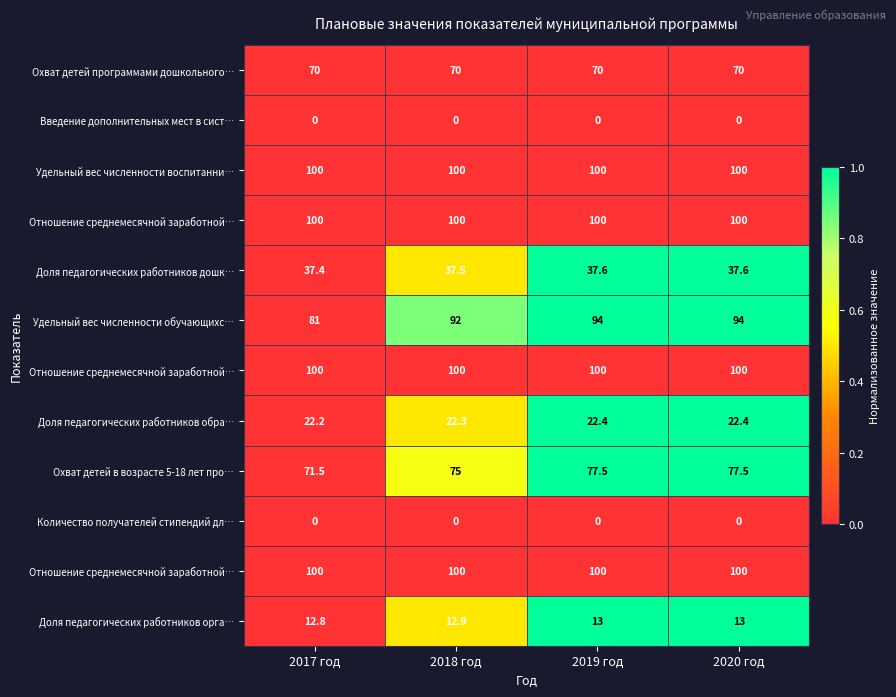

What is the greatest value displayed?

1.0